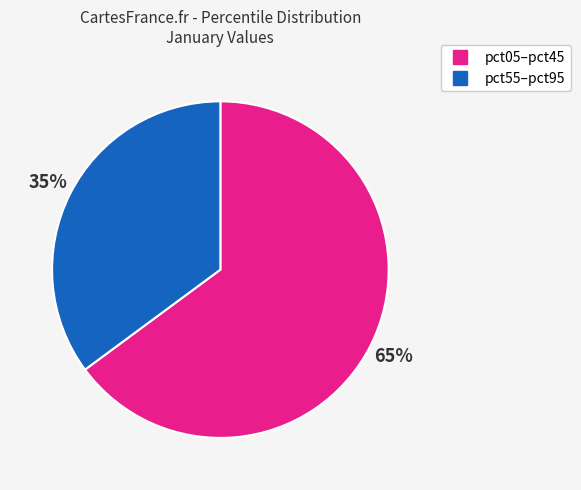

Is there a majority slice in this chart?

Yes